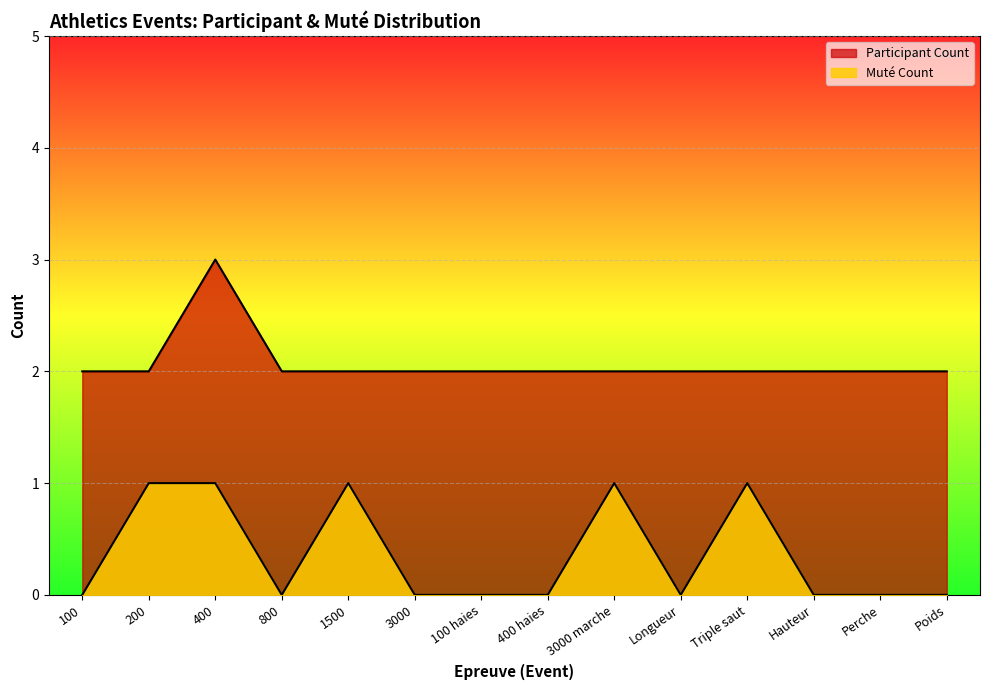

At which category is the sum across all series the highest?

400